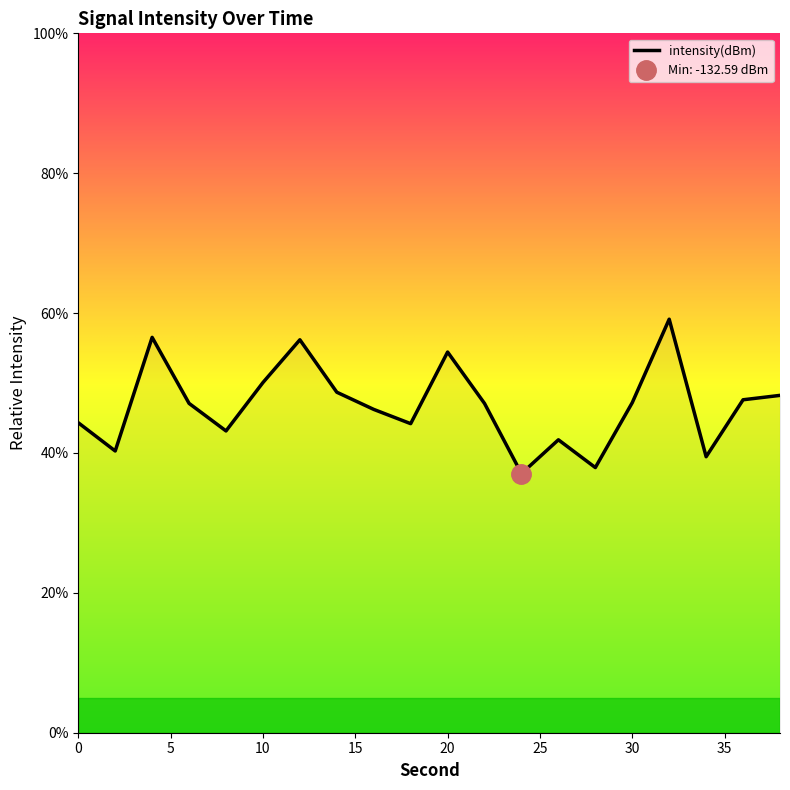

Is it true that intensity(dBm) equals 92.1 at 20?

False